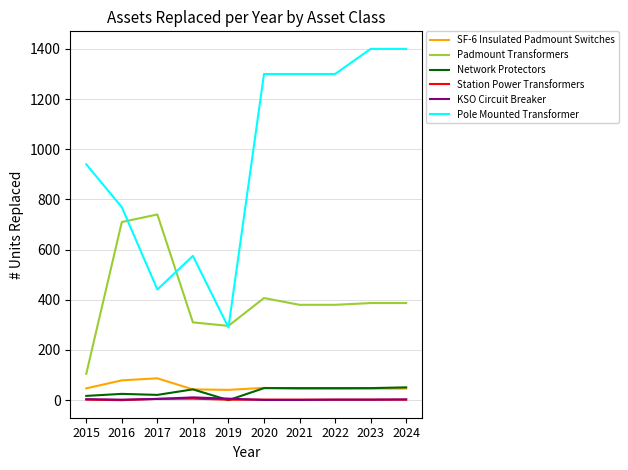

The Padmount Transformers series shows 296 at 2019. True or false?

True